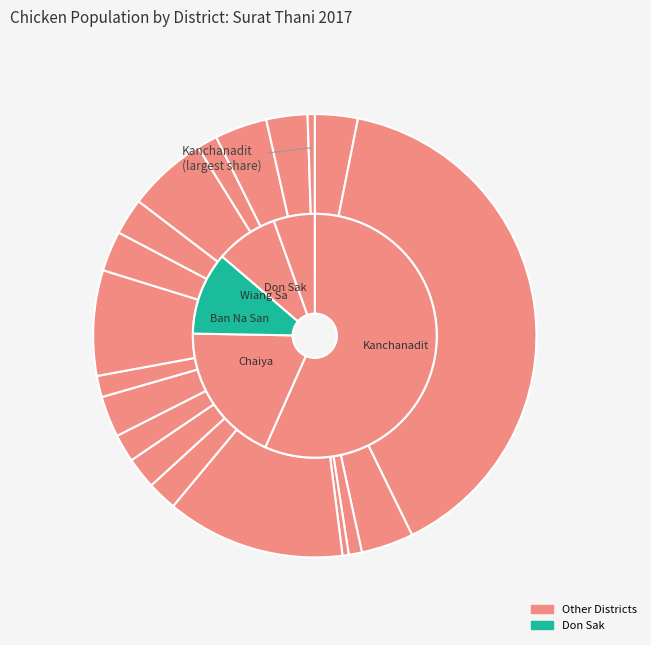

Which category has the biggest portion of the pie?

Kanchanadit